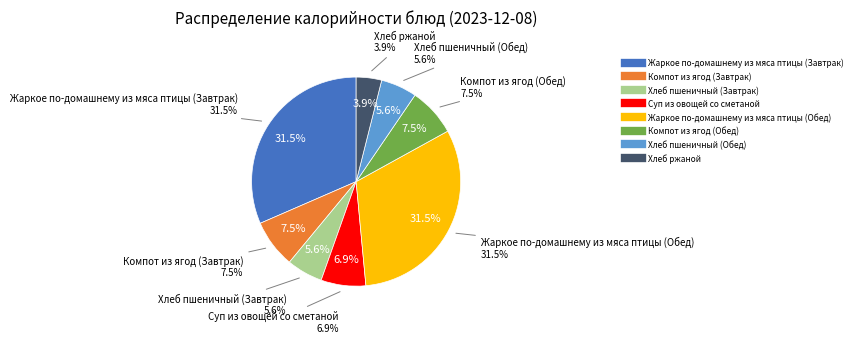

To the nearest percent, what is the difference between the largest and smallest slice percentages?

28%